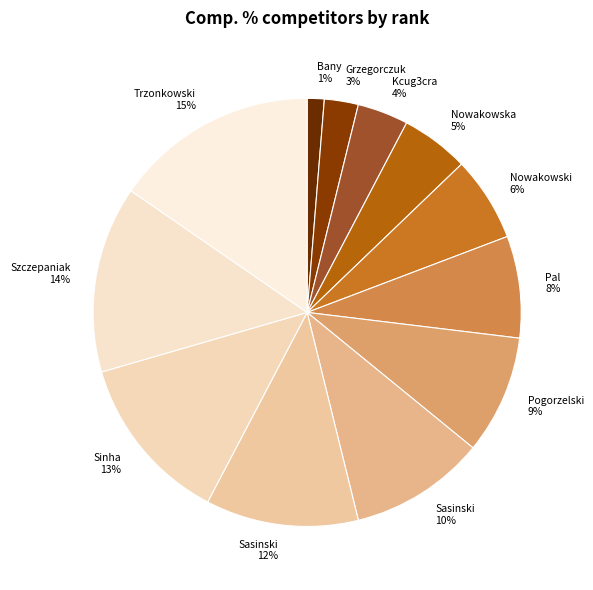

Which category has the smallest portion of the pie?

Bany Robert